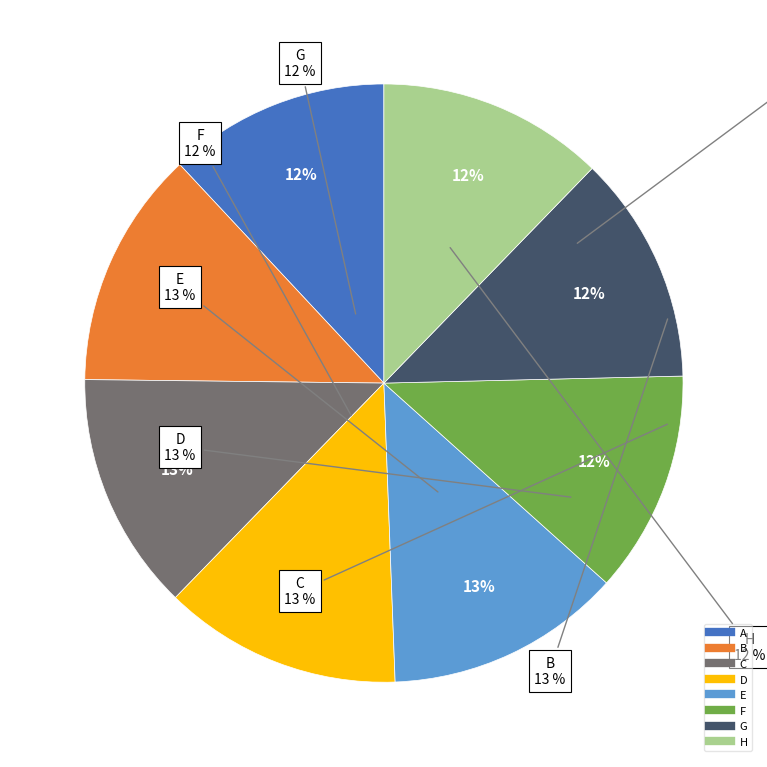

To the nearest percent, what percentage of the pie is H?

12%